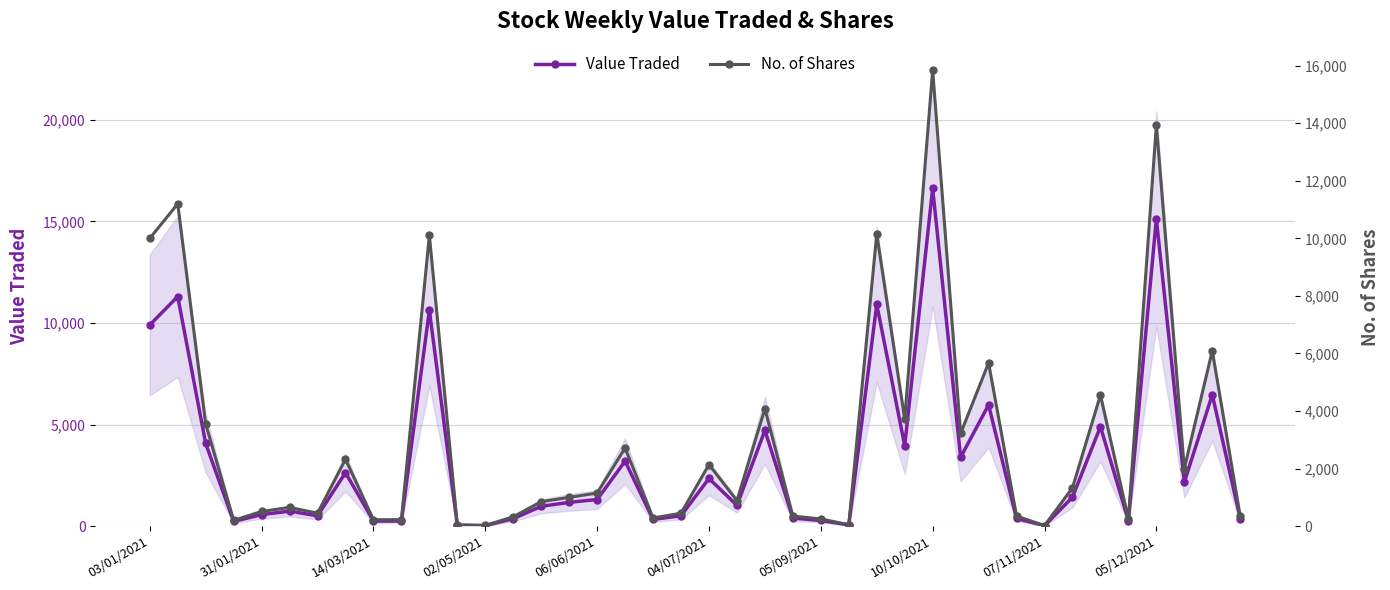

True or false: No. of Shares and Value Traded intersect in this chart.

True